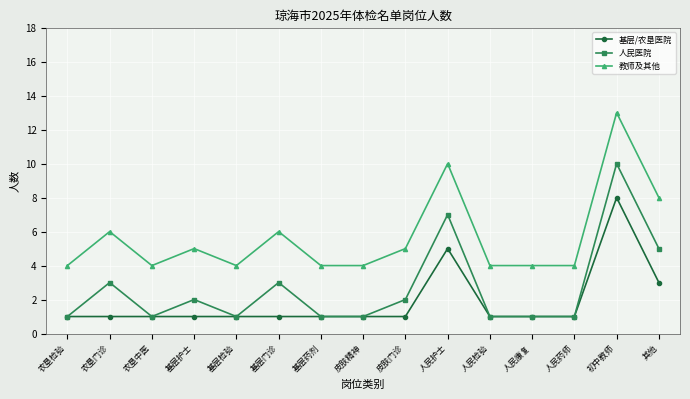

Reading left to right, list all the values displayed in this chart.

基层/农垦医院: 1	1	1	1	1	1	1	1	1	5	1	1	1	8	3
人民医院: 1	3	1	2	1	3	1	1	2	7	1	1	1	10	5
教师及其他: 4	6	4	5	4	6	4	4	5	10	4	4	4	13	8